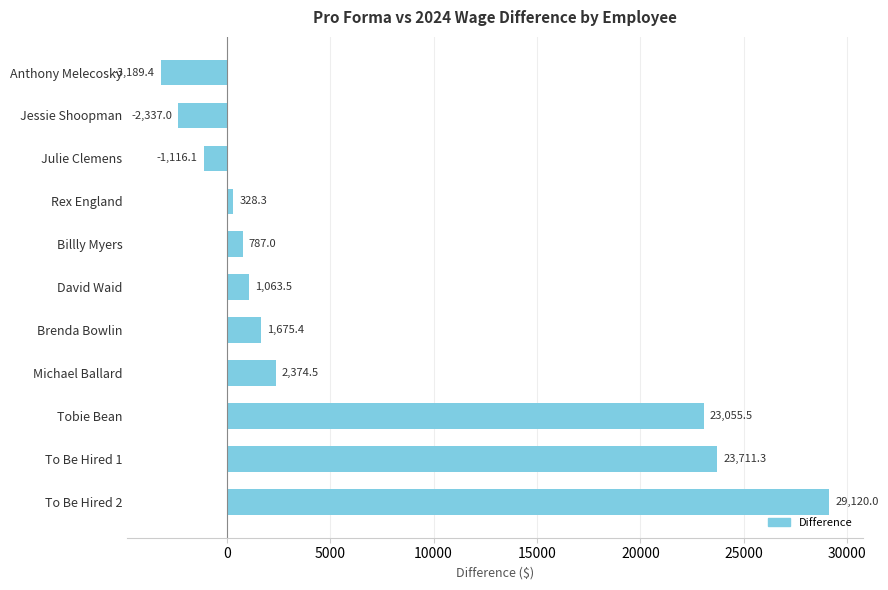

Reading bottom to top, what are all the values shown in this chart?

To Be Hired 2=29120.0	To Be Hired 1=23711.3	Tobie Bean=23055.5	Michael Ballard=2374.5	Brenda Bowlin=1675.4	David Waid=1063.5	Billly Myers=787.0	Rex England=328.3	Julie Clemens=-1116.1	Jessie Shoopman=-2337.0	Anthony Melecosky=-3189.4